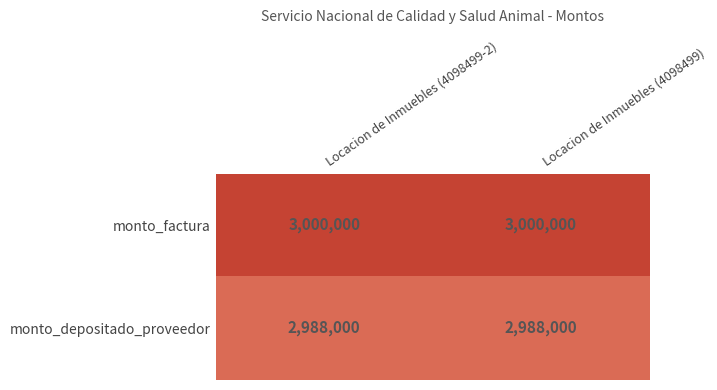

Reading right to left, what are all the values shown in this chart?

monto_factura: 3000000	3000000
monto_depositado_proveedor: 2988000	2988000